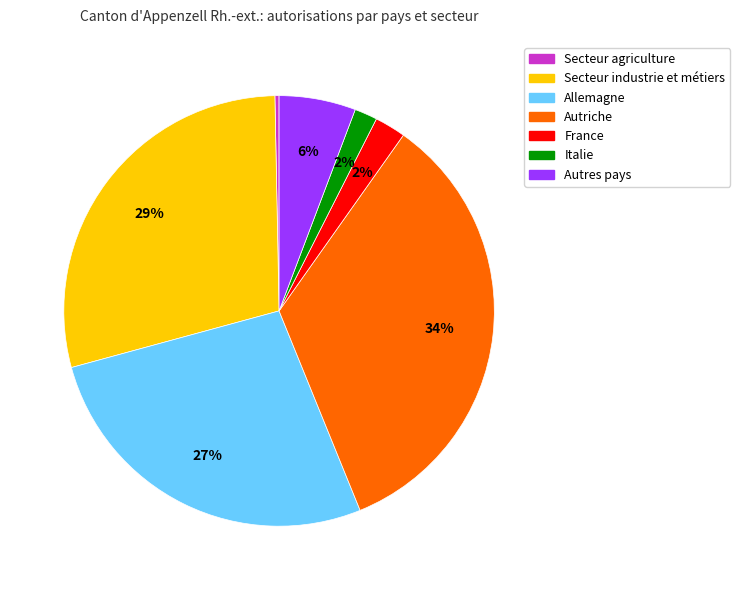

Which has a higher value, Autriche or Italie?

Autriche